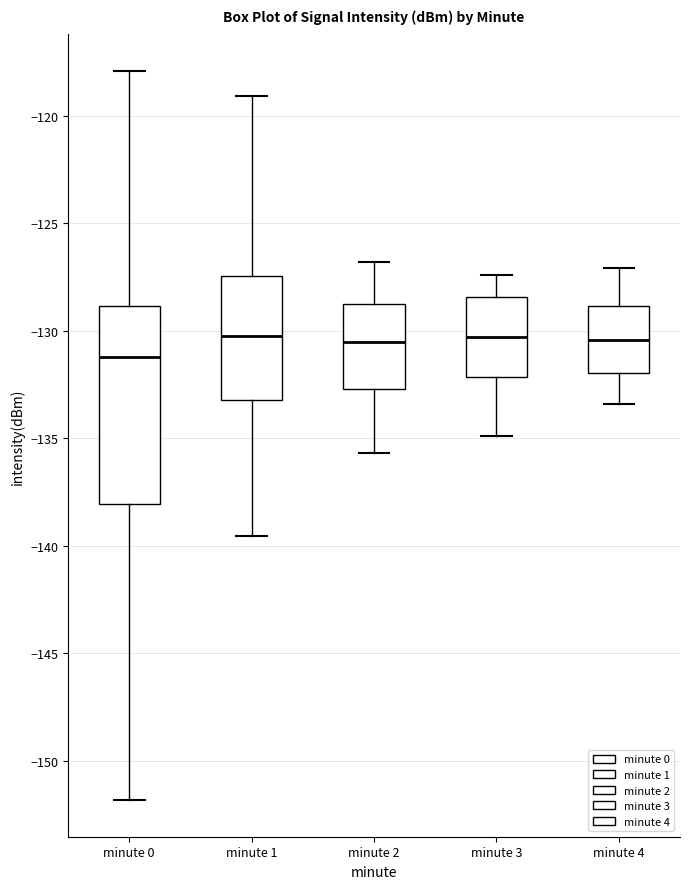

Where does the lower whisker of the box for minute 3 end on the y-axis? The values are not printed on the chart, so give them approximately, as read against the axis.

-135.0